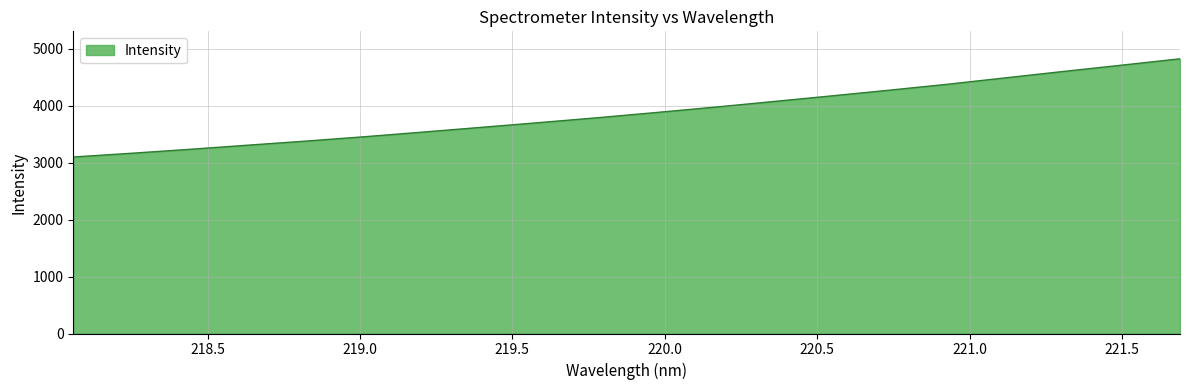

What is the minimum value shown in the chart?

3099.9